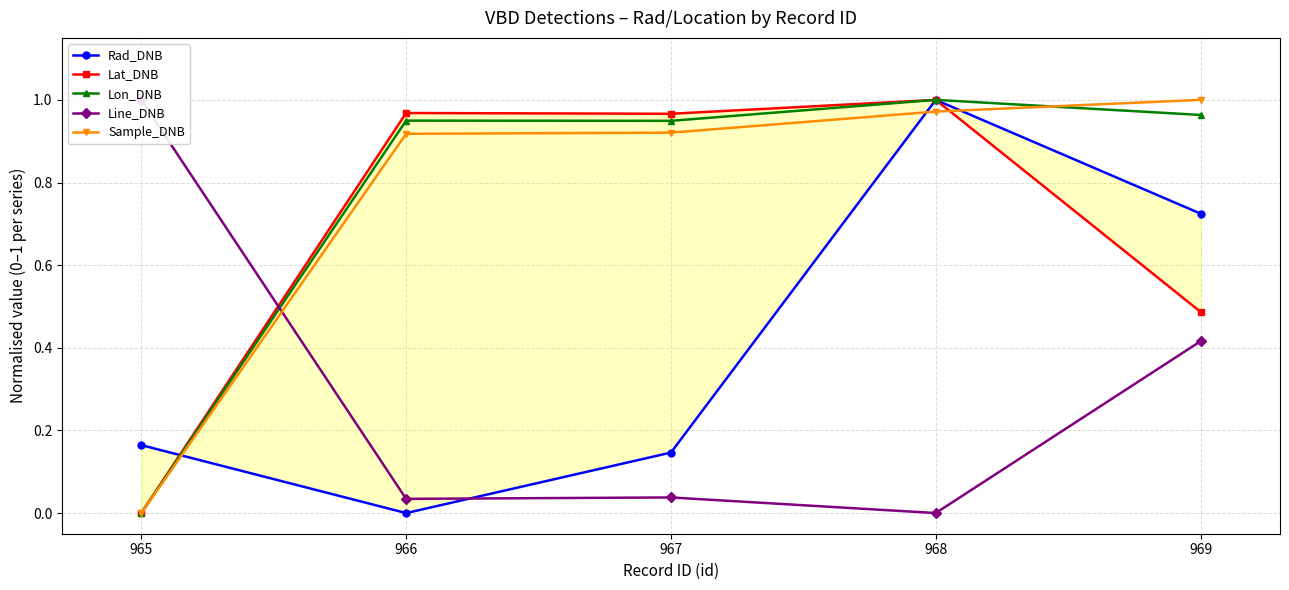

Where is the first local minimum for Lon_DNB?

967